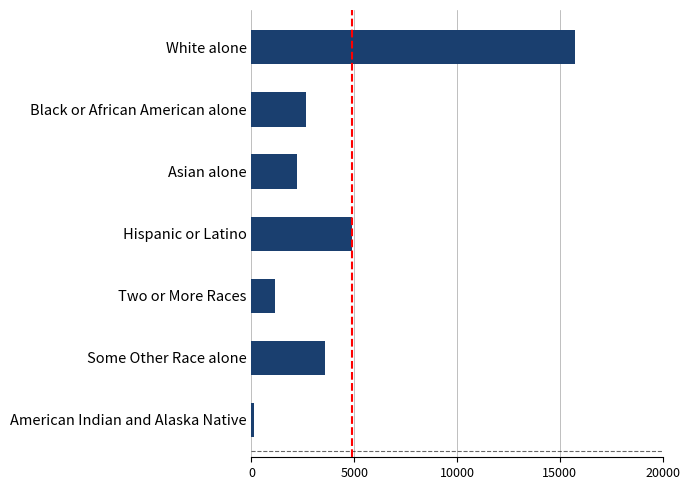

The value at White alone is 15719. True or false?

True